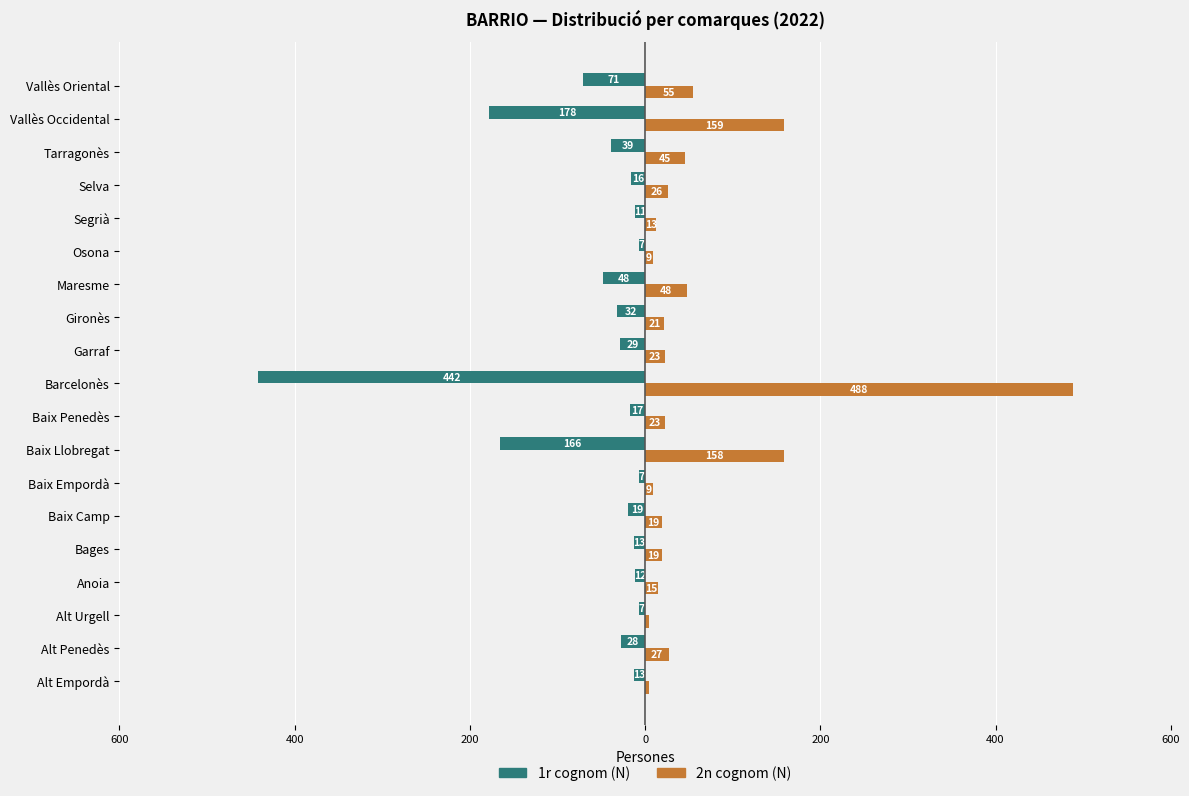

List the series in order of their overall mean, lowest first.

1r cognom (N), 2n cognom (N)